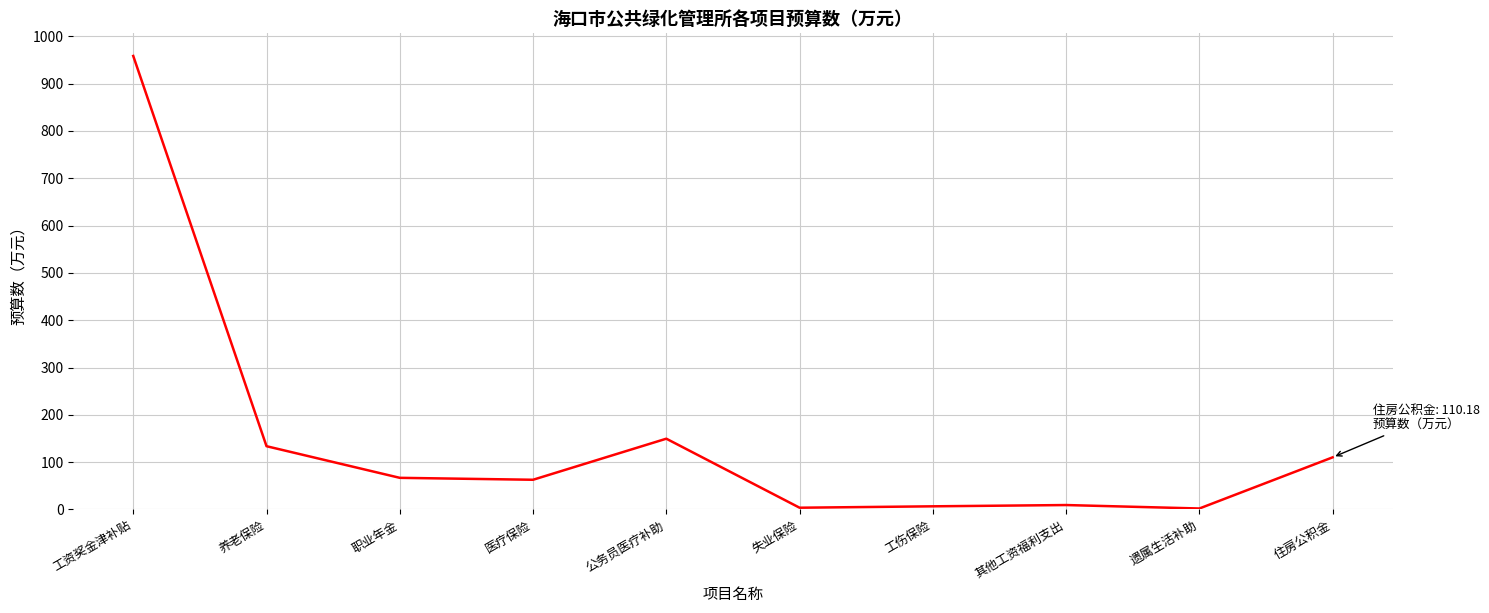

At which label does the data first exceed 66?

工资奖金津补贴